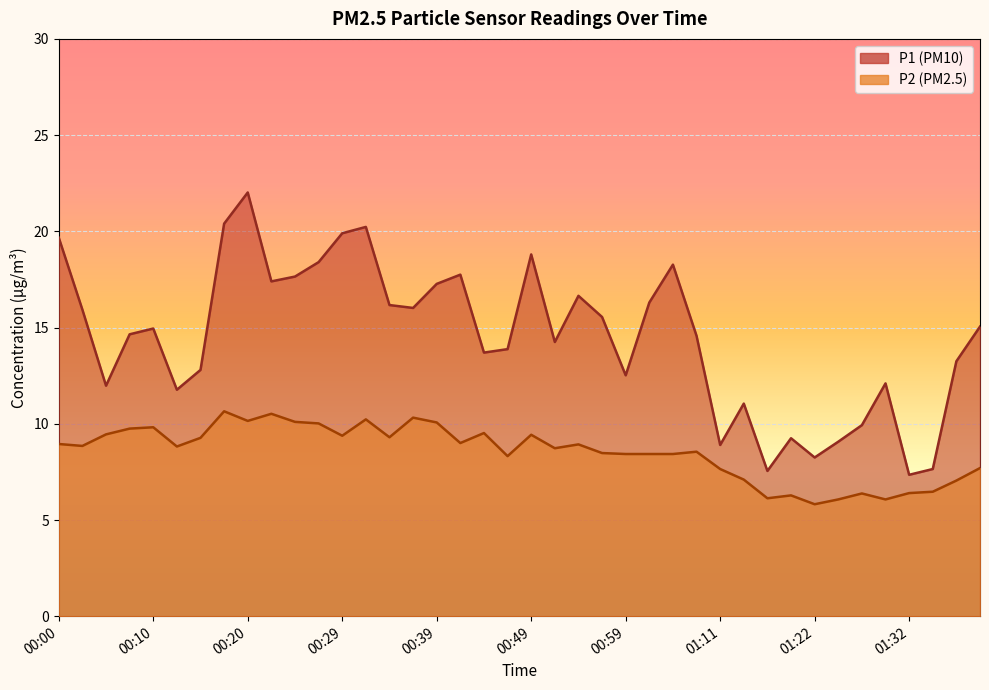

Which series has the largest range (max minus min)?

P1